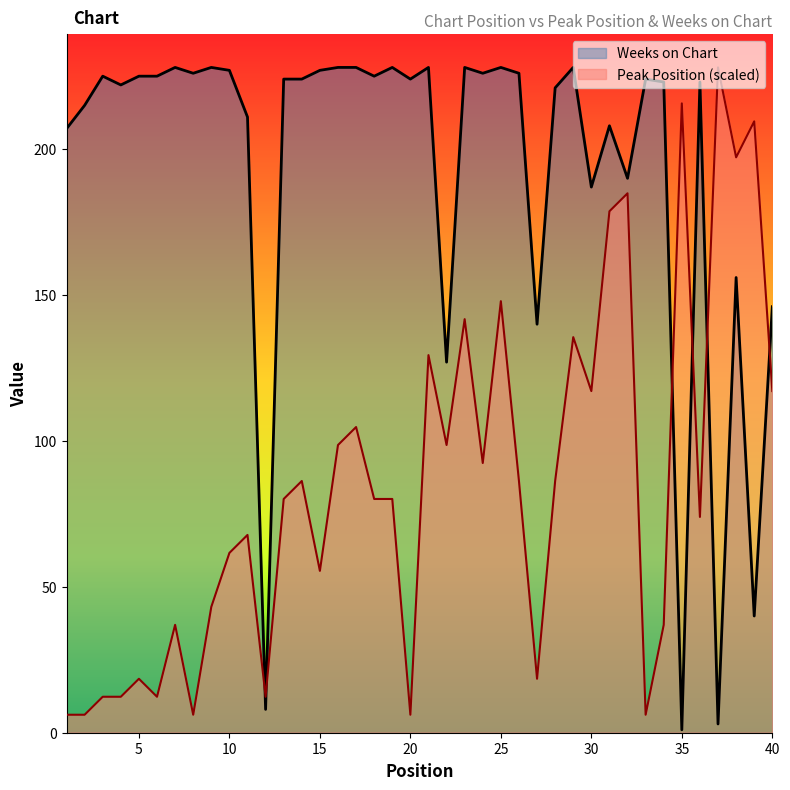

Count the number of data series in this chart.

2